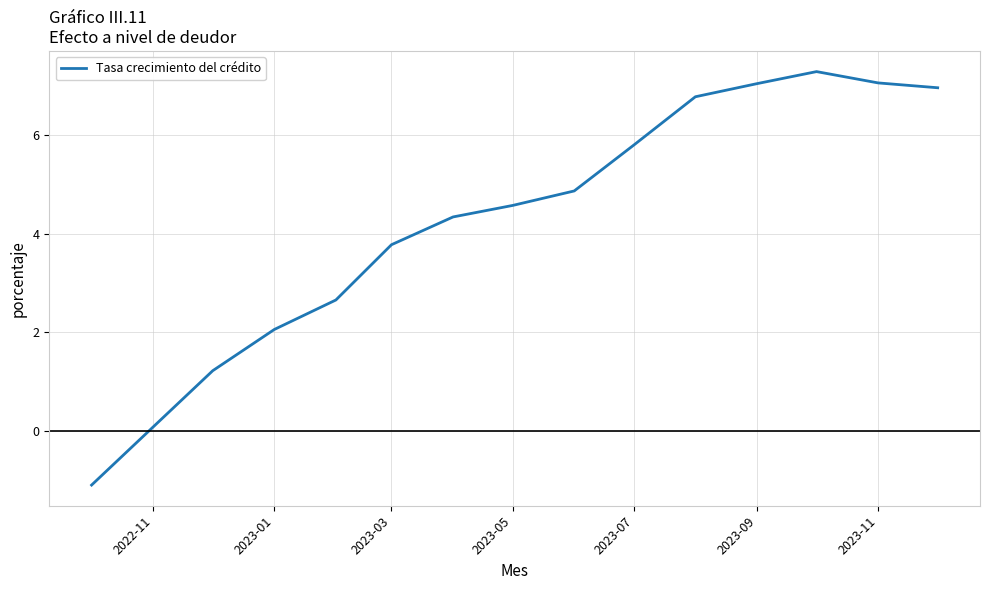

What is the maximum value shown in the chart?

7.3